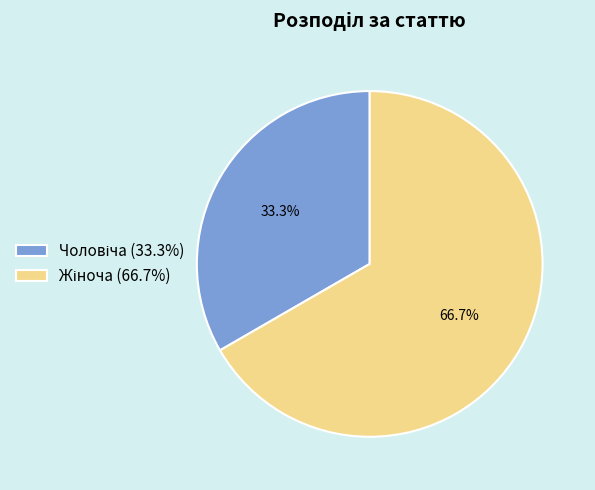

Does any single category account for the majority?

Yes